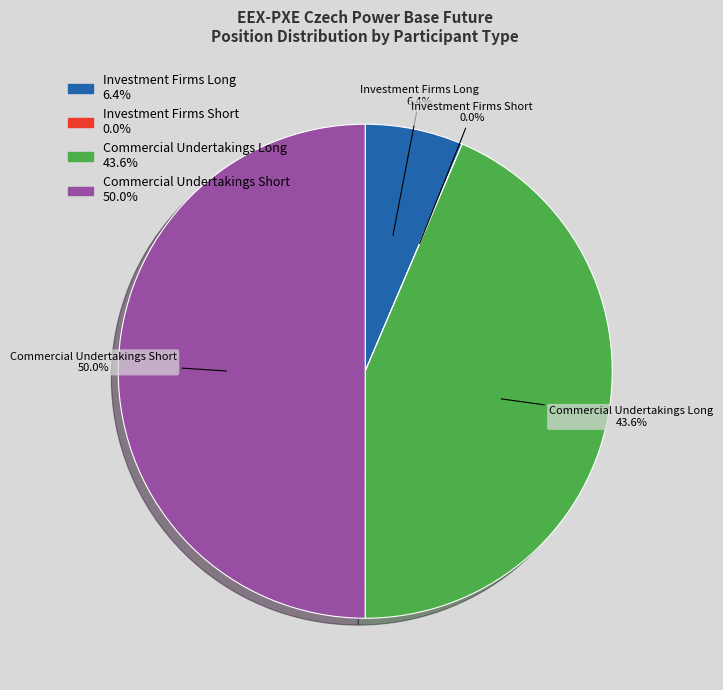

Does Investment Firms Long represent more than half of the total?

No